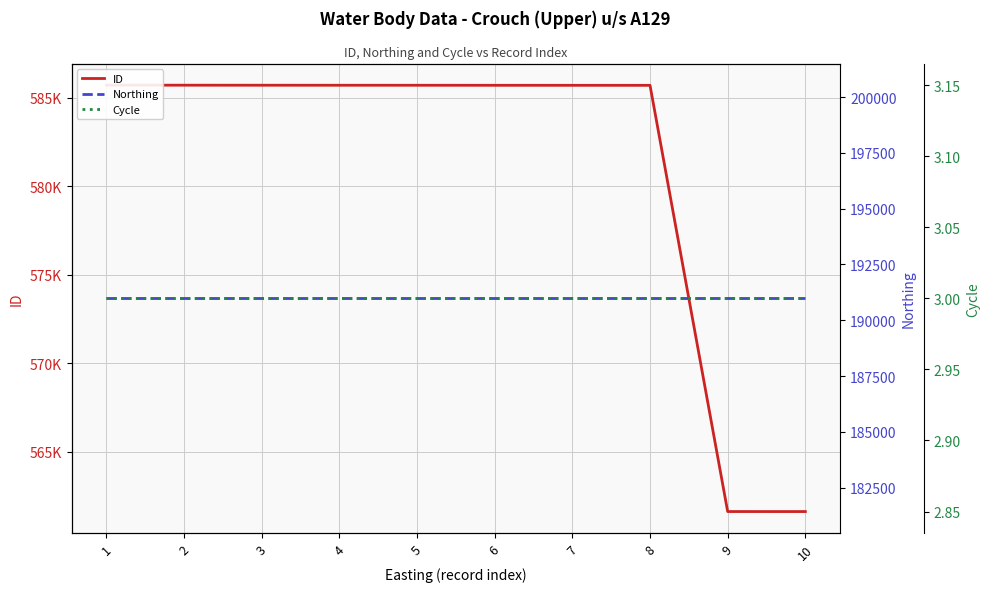

Does the chart display data point markers on the line(s)?

No